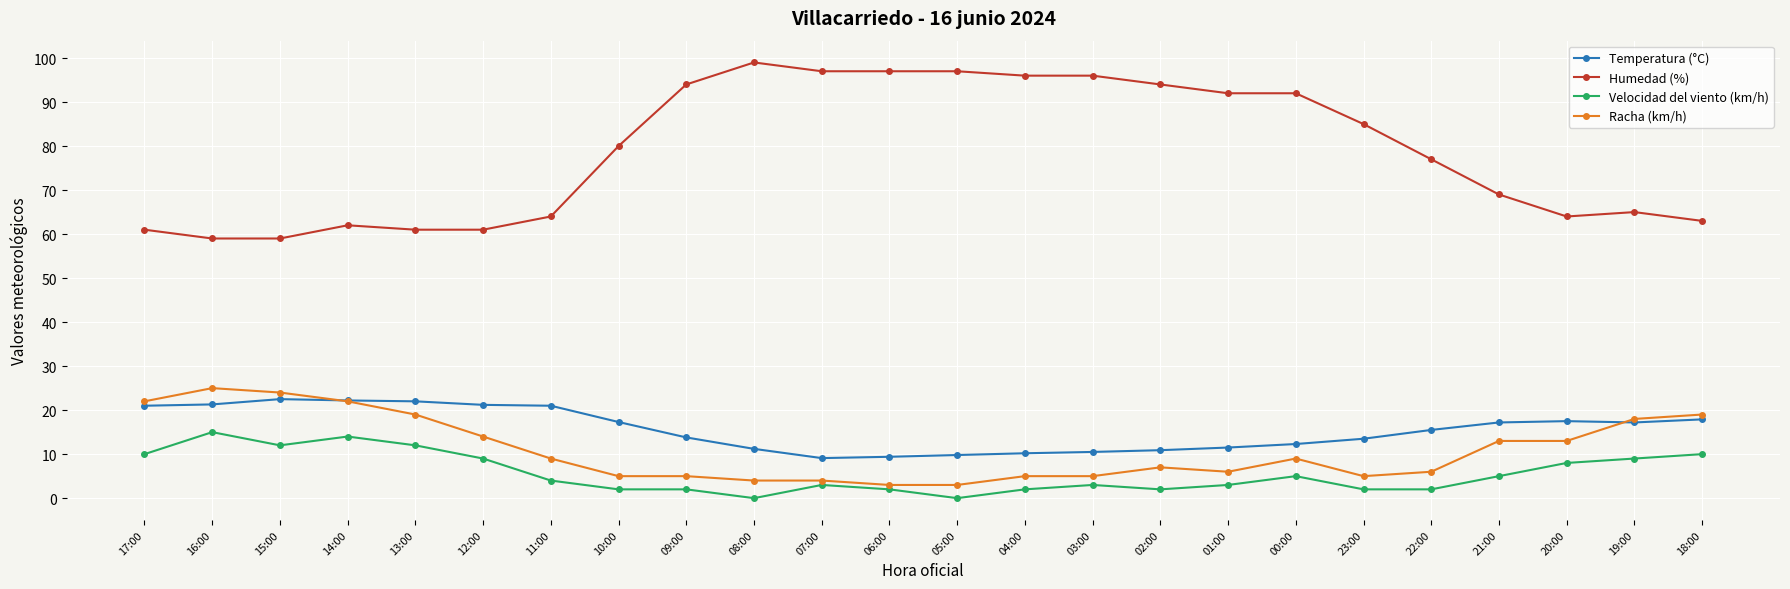

True or false: Humedad (%) and Temperatura (°C) intersect in this chart.

False